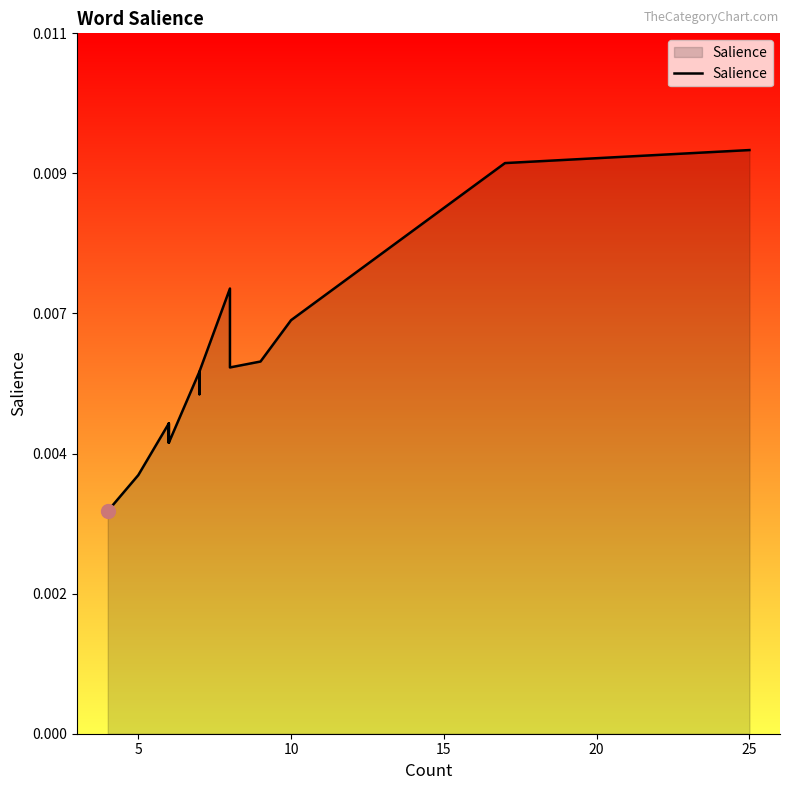

True or false: there are more than 2 points higher than both neighbors.

True